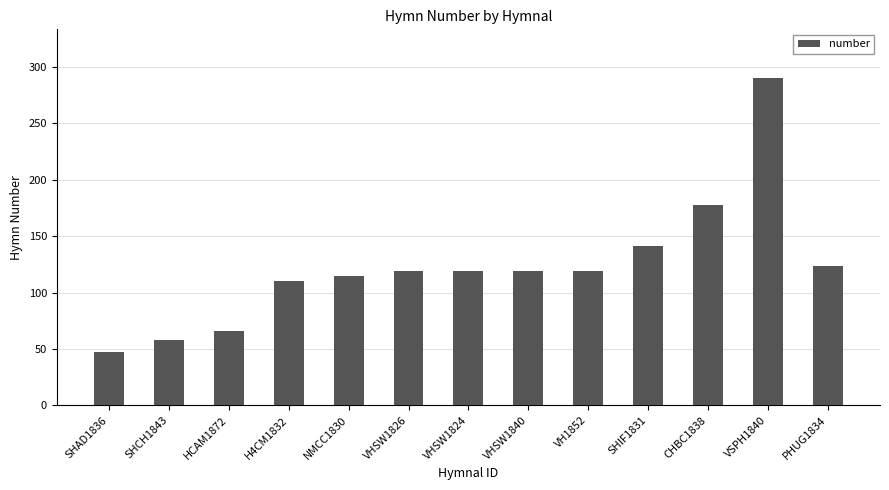

What value does the data have at VHSW1824, to the nearest 5?

120